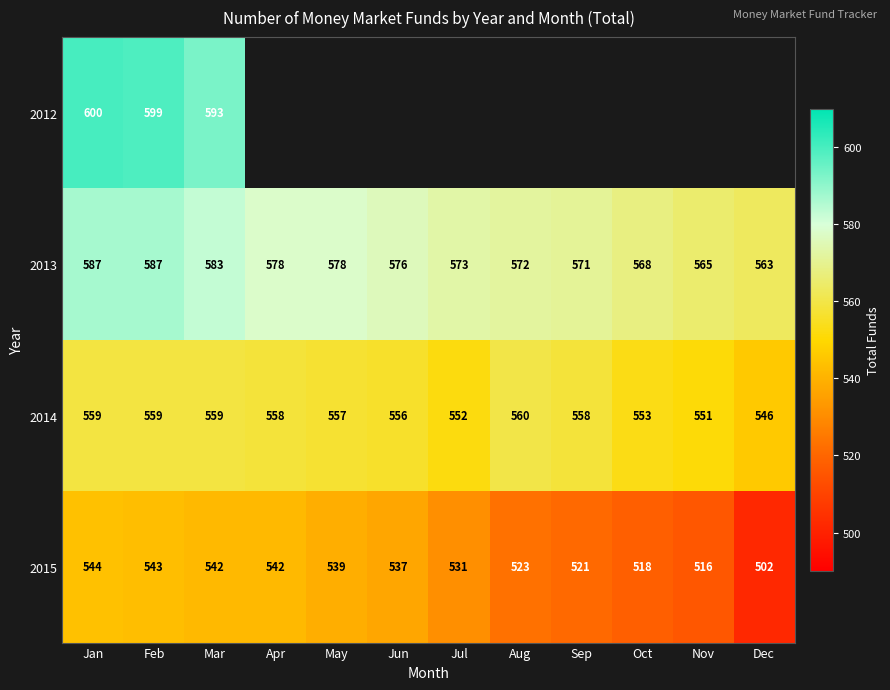

Is the value of 2014 at Apr greater than the value of 2015 at Jul?

Yes